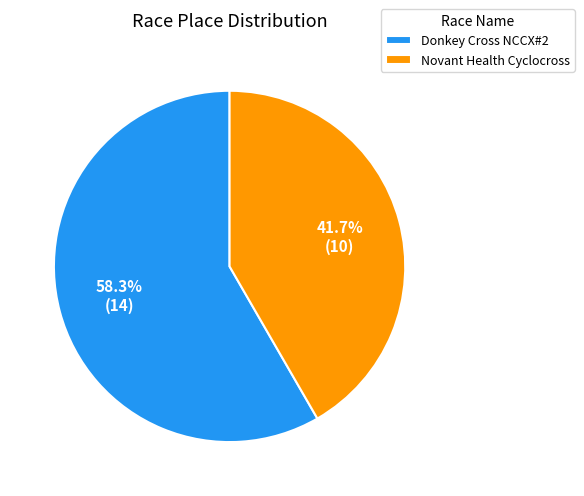

Which category has the smallest portion of the pie?

Novant Health Cyclocross